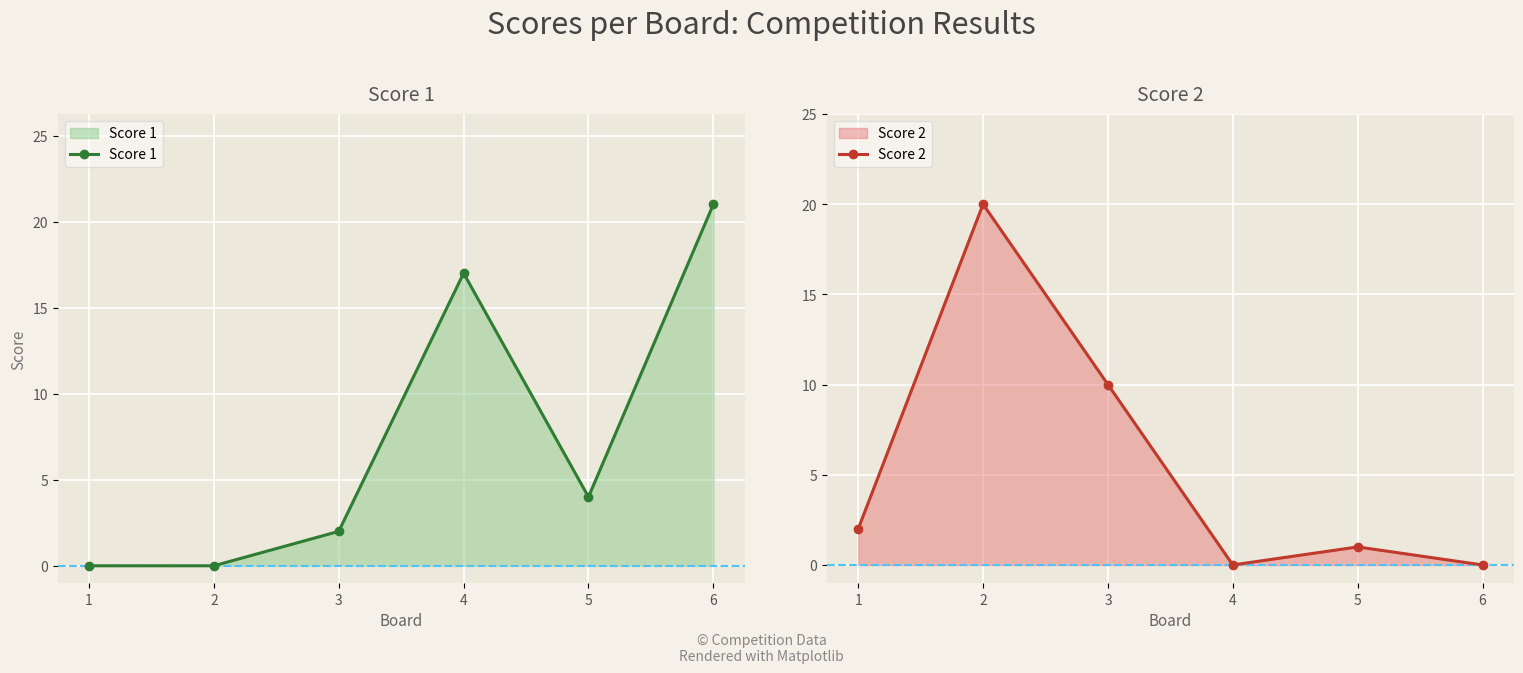

What is the approximate value of Score 1 at 5?

4